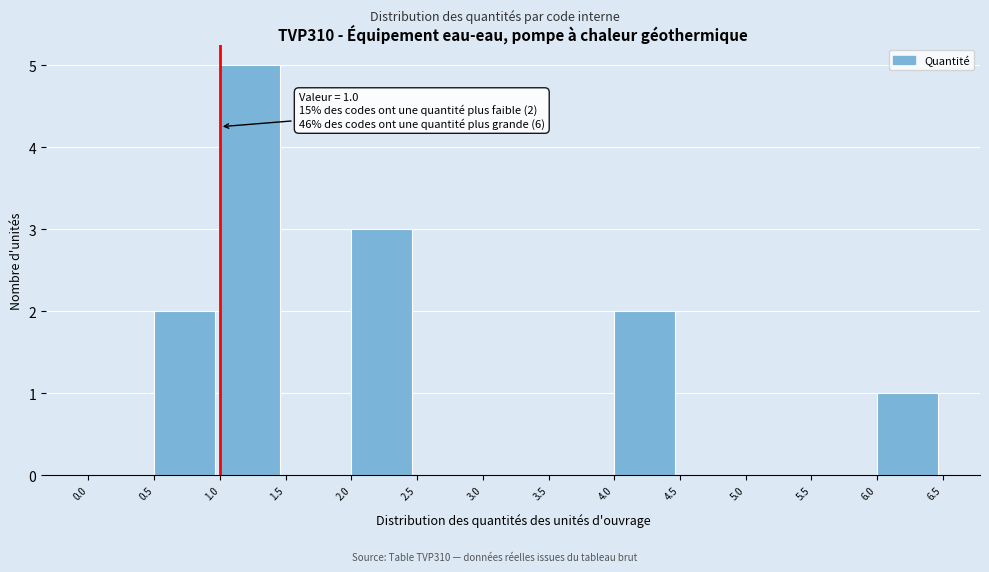

Which range on the x-axis has the tallest bar?

1.0 to 1.5